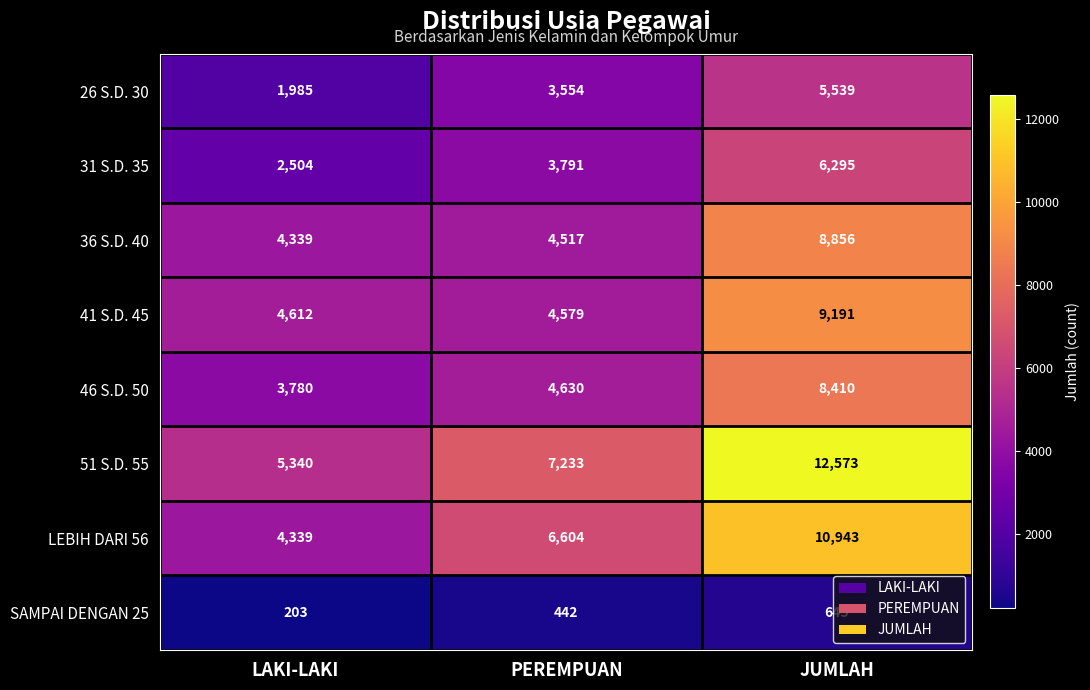

Rank the series at PEREMPUAN from lowest to highest value.

SAMPAI DENGAN 25, 26 S.D. 30, 31 S.D. 35, 36 S.D. 40, 41 S.D. 45, 46 S.D. 50, LEBIH DARI 56, 51 S.D. 55